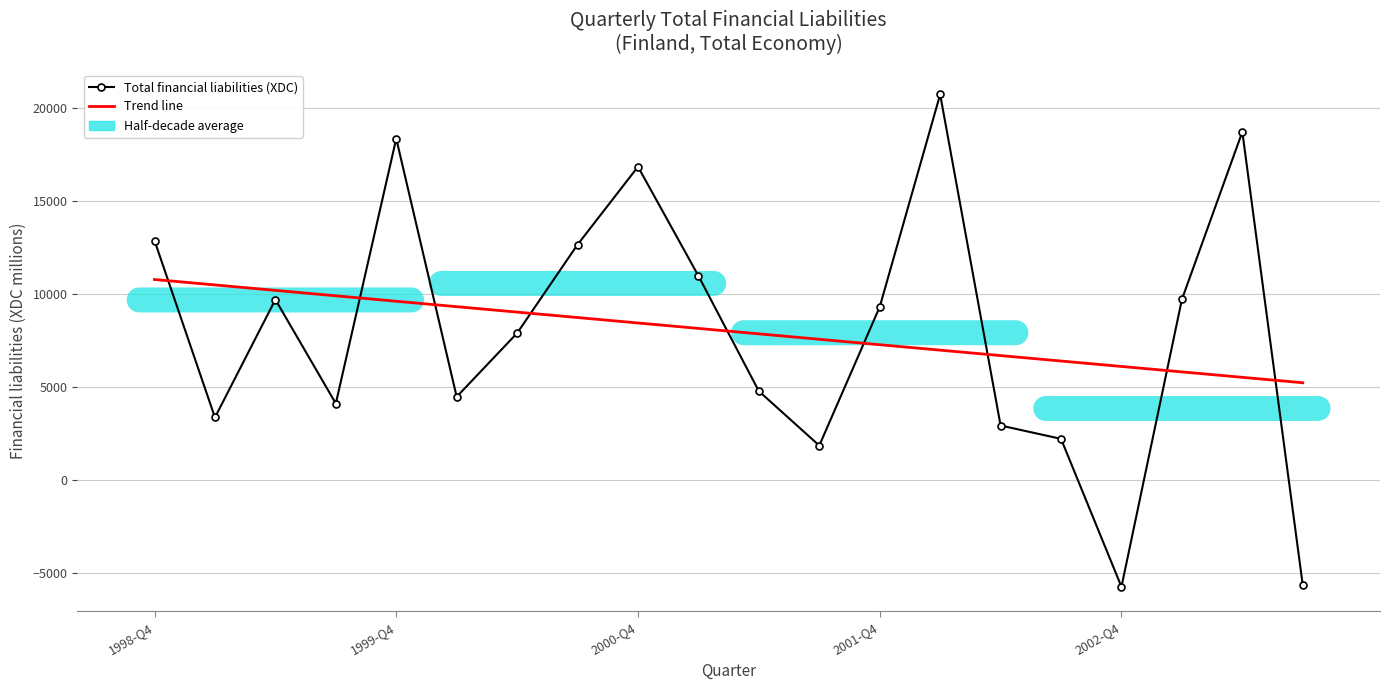

List the series in order of their peak value, highest first.

Total financial liabilities (XDC), Trend line